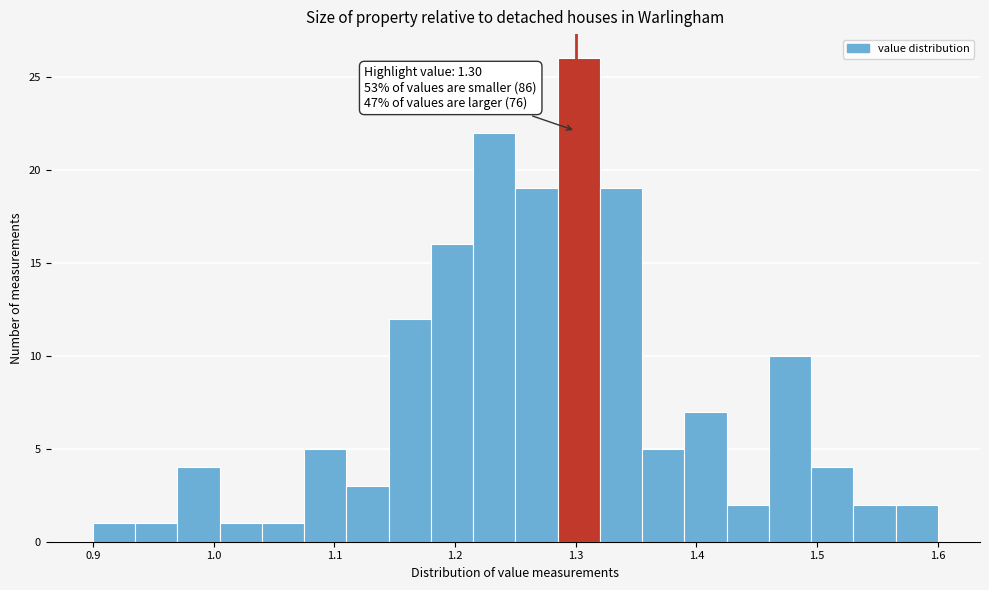

Around what value on the x-axis is the tallest bar? Give the approximate position of its centre, as read against the axis.

1.30